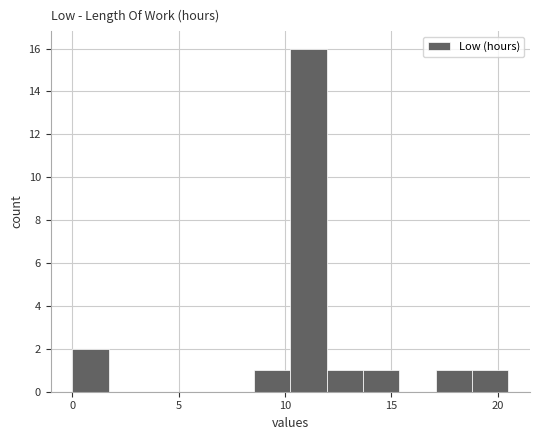

Read against the x-axis, roughly where is the centre of the tallest bar?

11.0